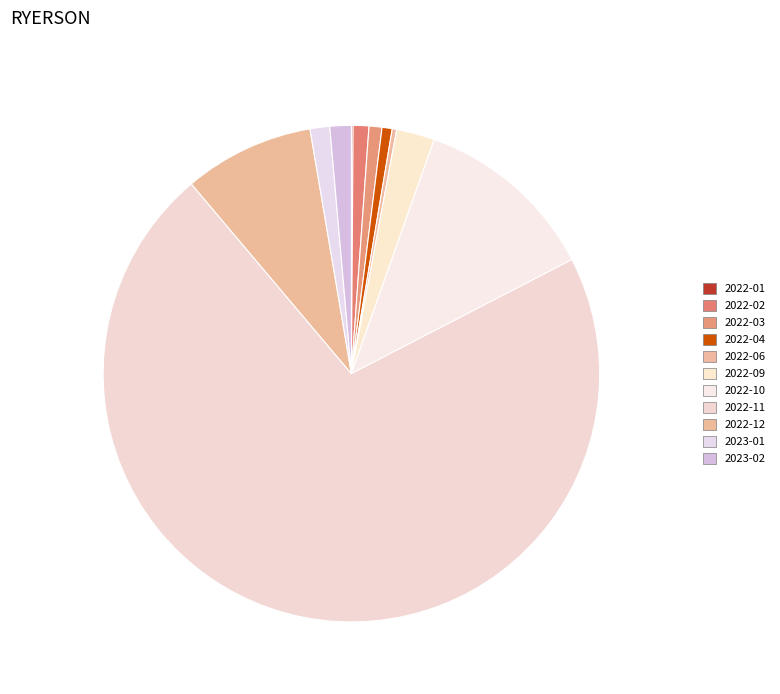

Is it true that 2023-02 is 14% of the pie?

False